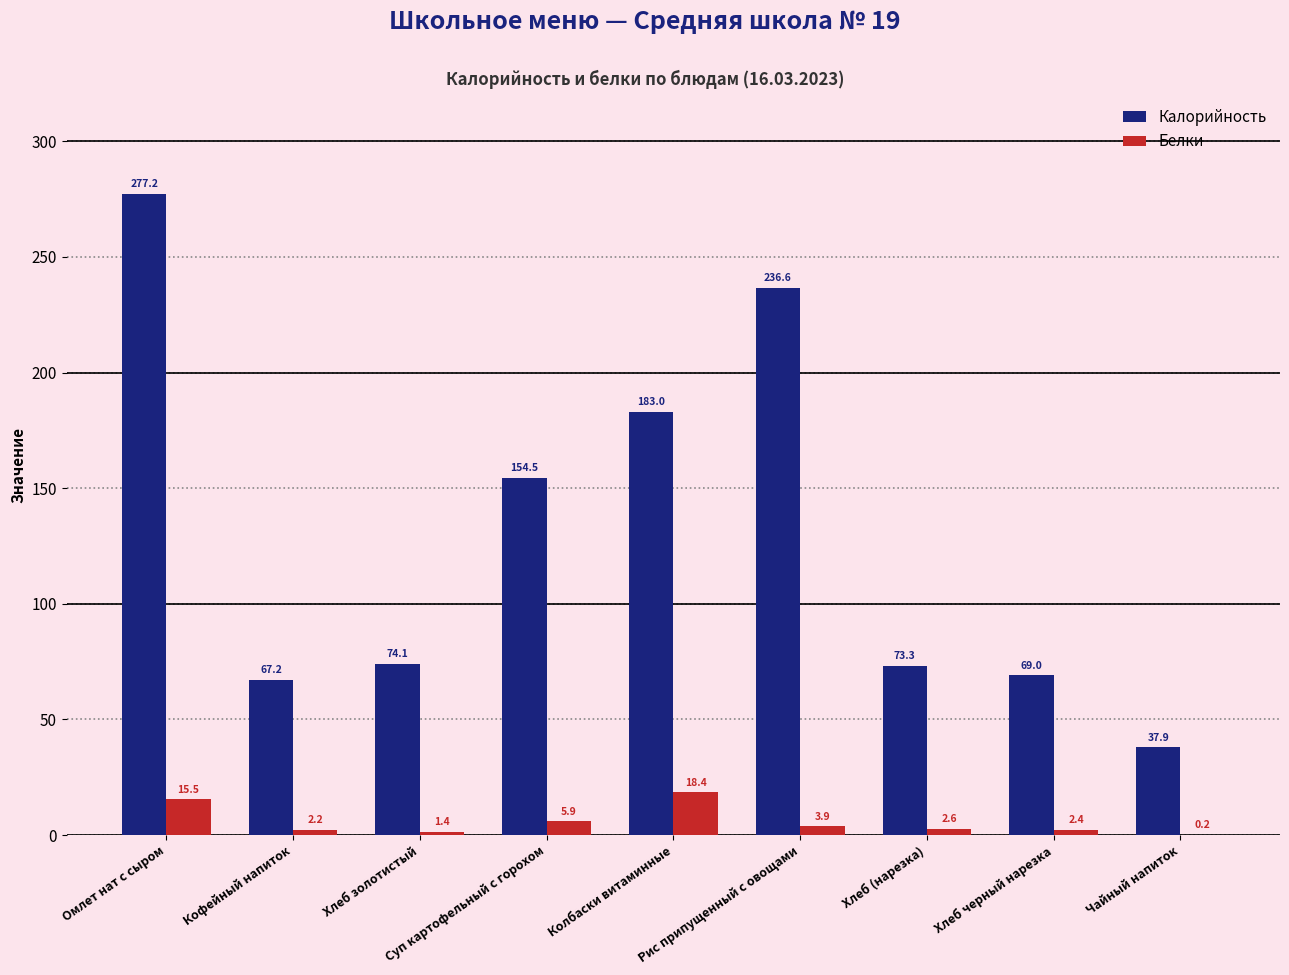

How many distinct data groups are displayed?

2